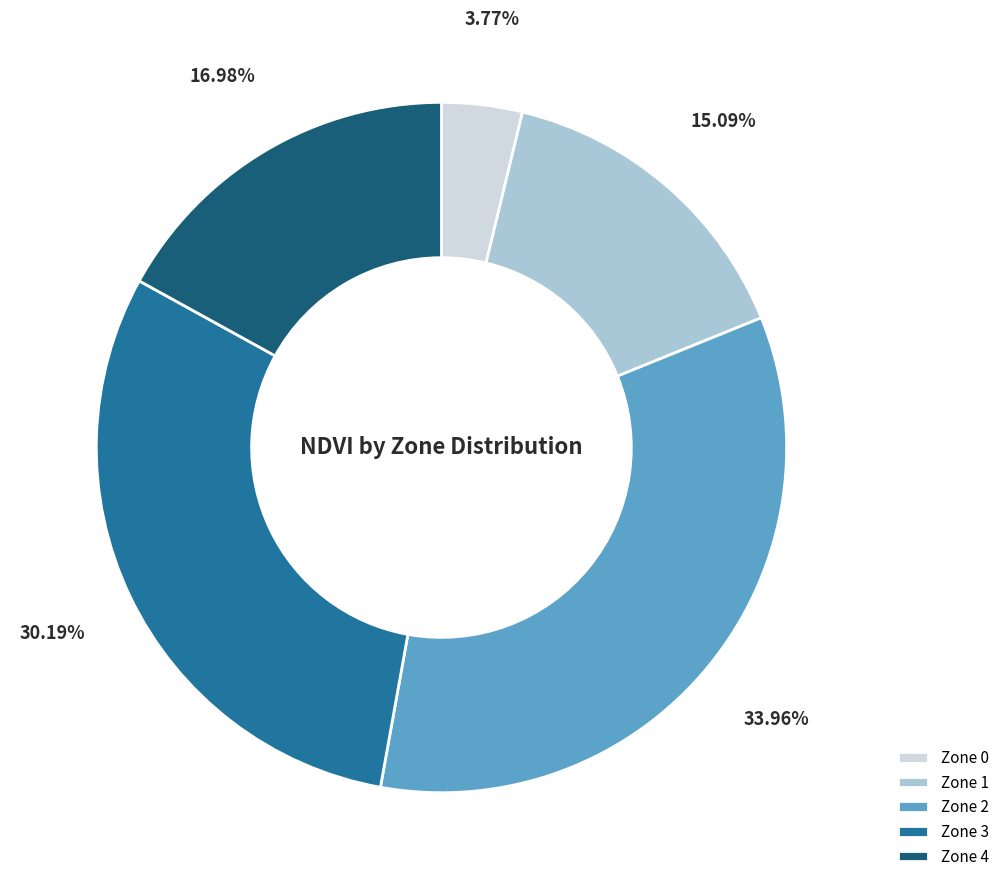

What is the ratio of the value at Zone 4 to the value at Zone 2?

0.5